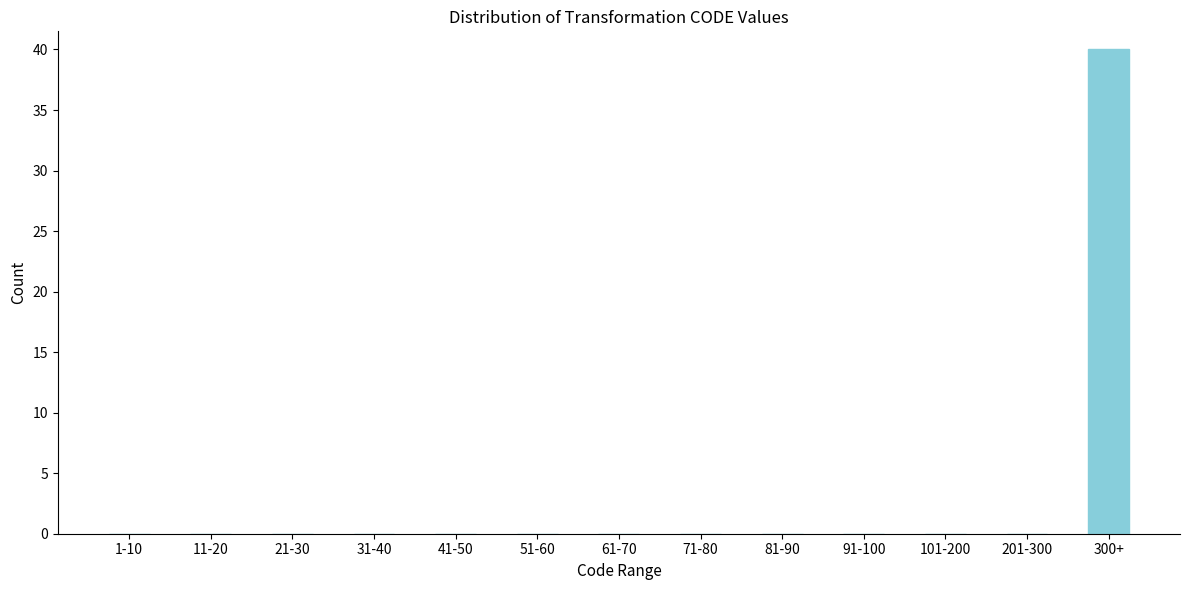

Reading left to right, extract all data points from this chart.

1-10=0	11-20=0	21-30=0	31-40=0	41-50=0	51-60=0	61-70=0	71-80=0	81-90=0	91-100=0	101-200=0	201-300=0	300+=40